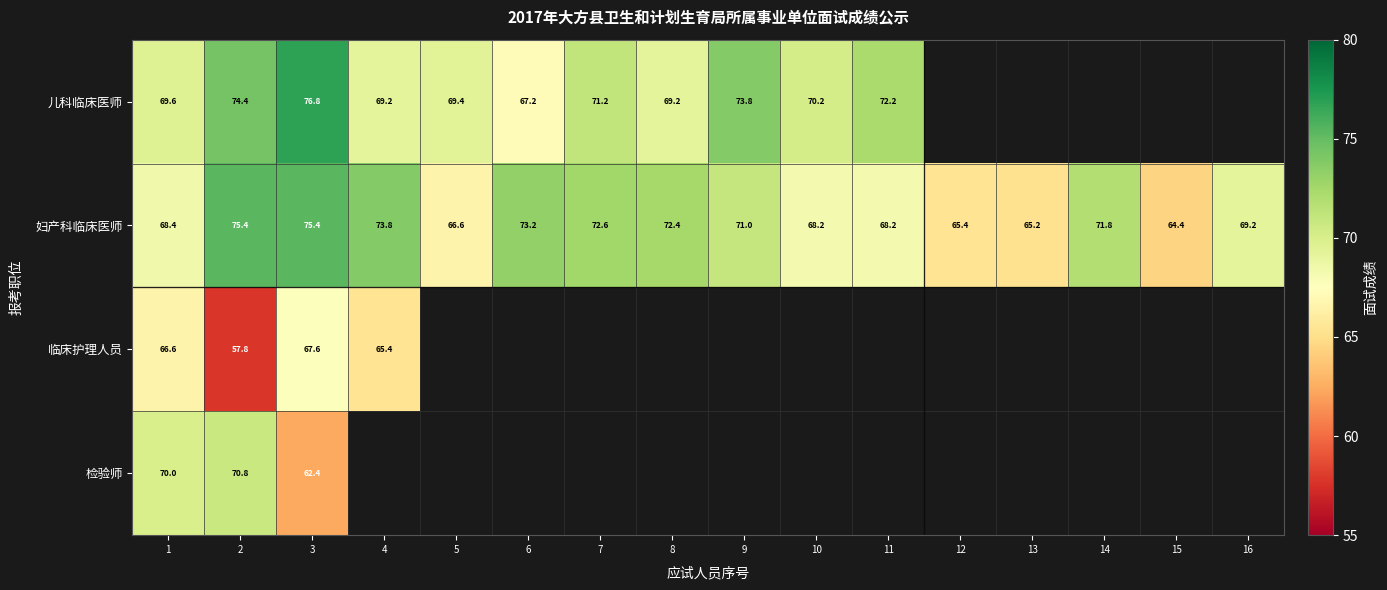

Between 14 and 3, which is larger?

3